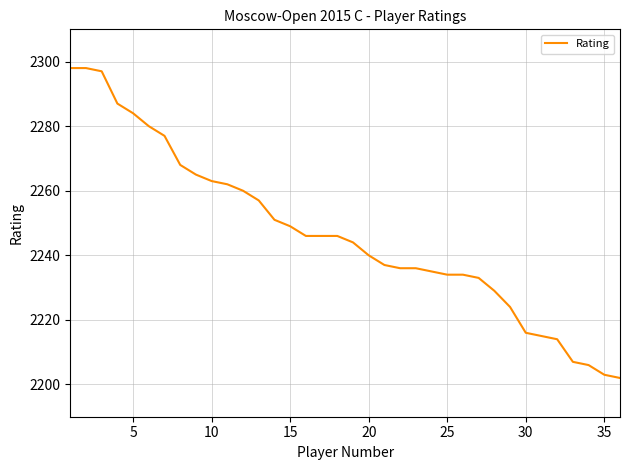

What is the greatest value displayed?

2298